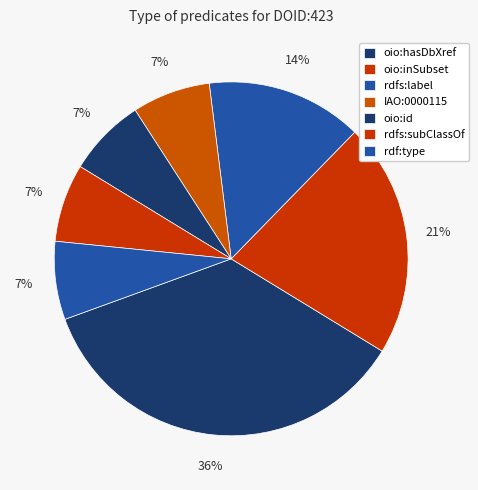

To the nearest percent, what is the difference between the oio:hasDbXref and rdfs:label slice percentages?

21%